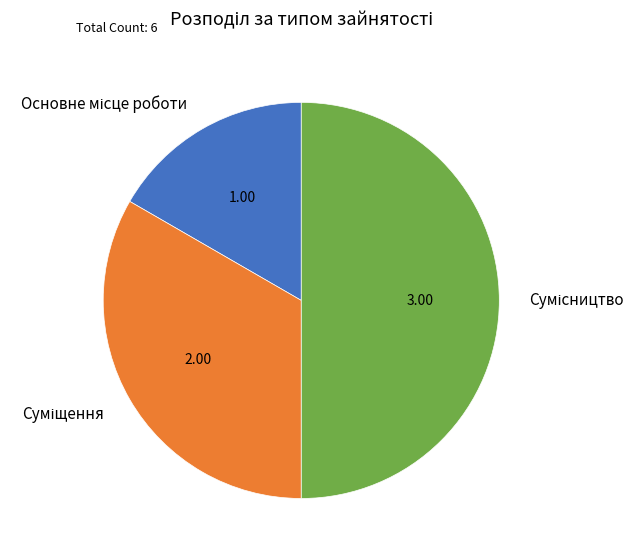

What is the ratio of the value at Сумісництво to the value at Основне місце роботи?

3.0